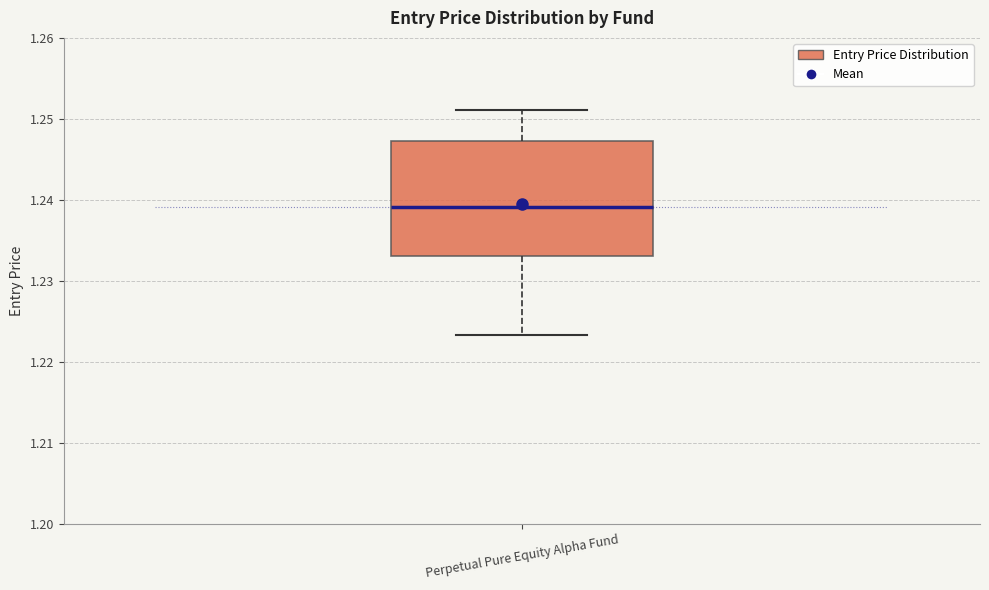

Read this box plot against the y-axis: the position of the median line, the range covered by the box, and the ends of both whiskers. The values are not printed on the chart, so give them approximately, as read against the axis.

median 1.239, box 1.233 to 1.247, whiskers 1.223 to 1.251